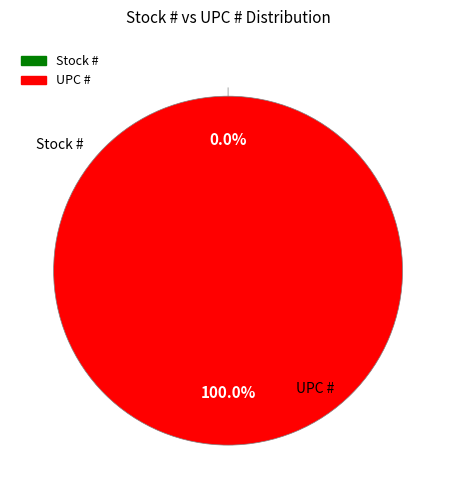

Which category has the smallest portion of the pie?

Stock #